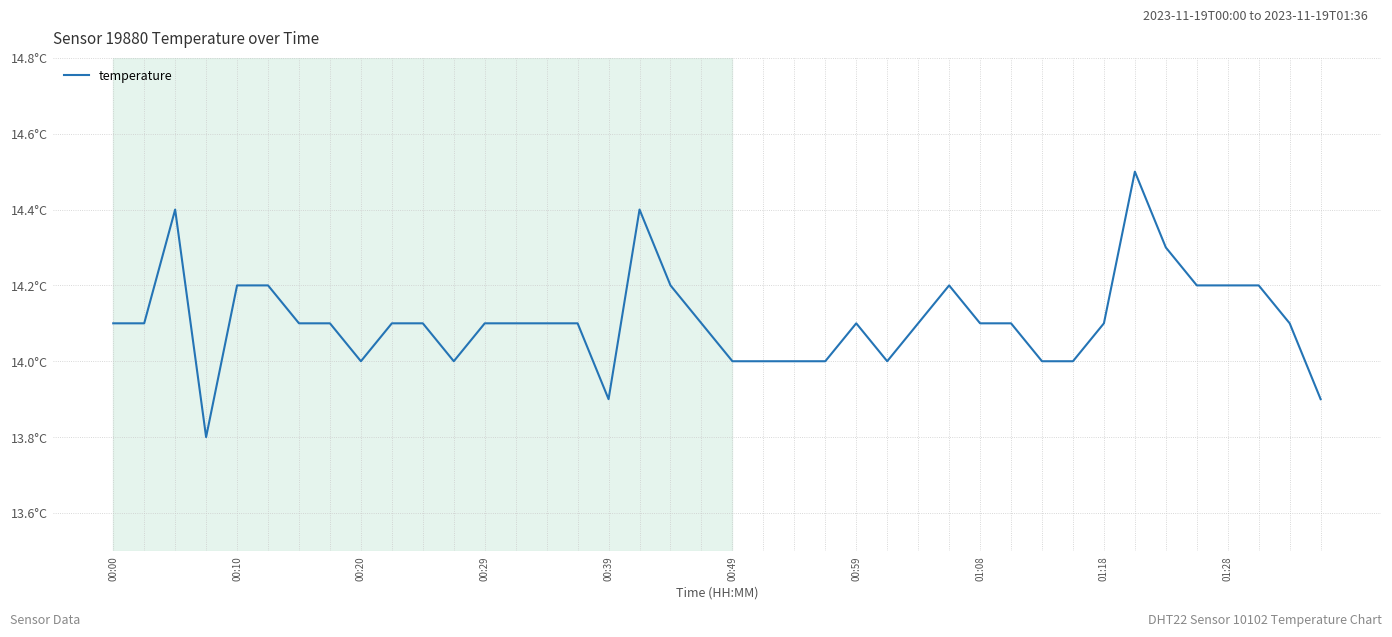

How many interior local peaks (higher than both neighbors) does the data have?

5